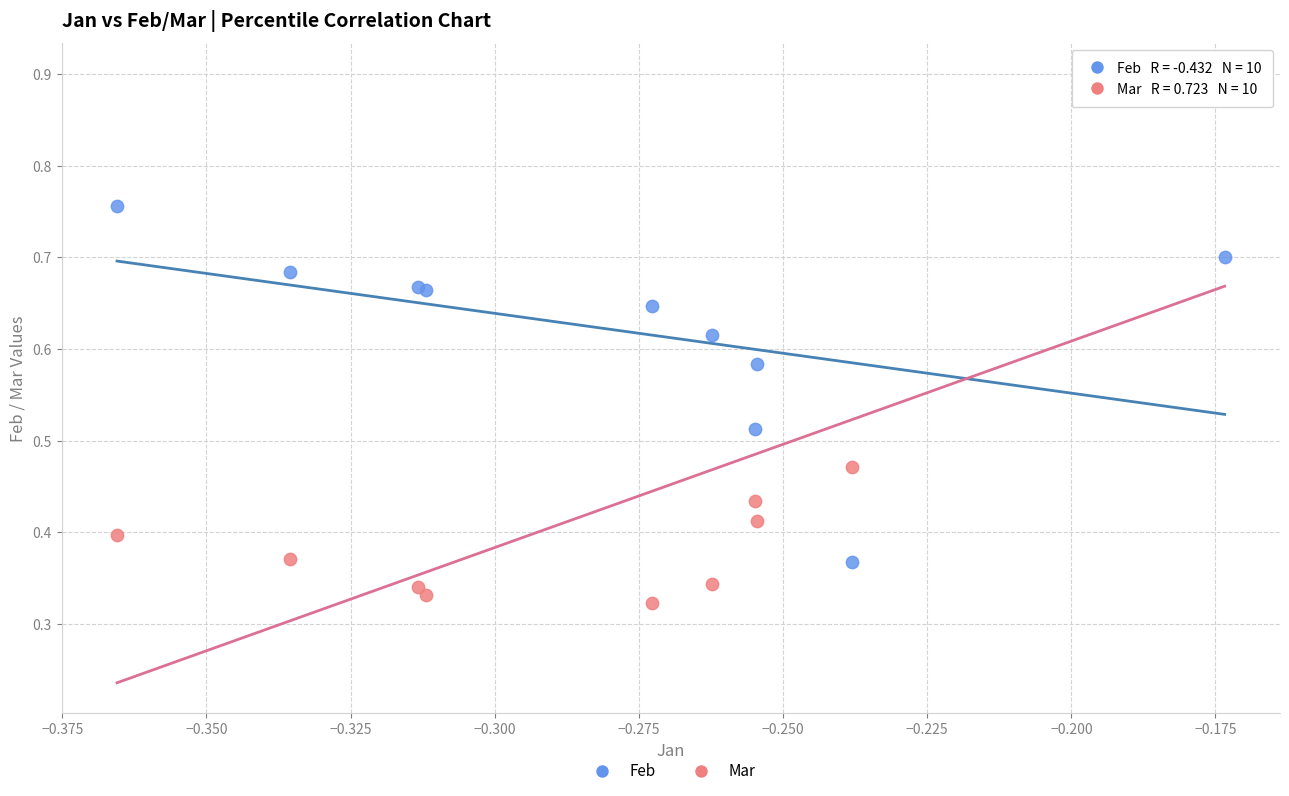

Which series has the widest spread of Y values?

Mar